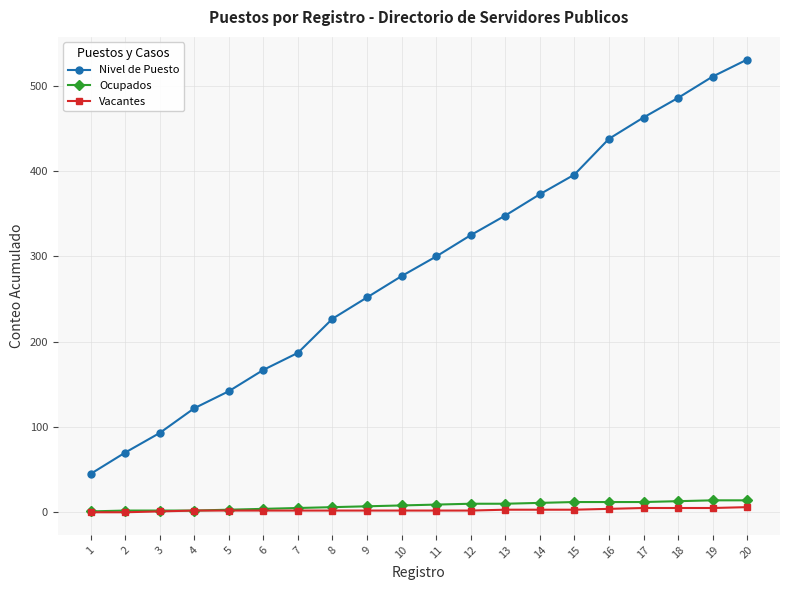

True or false: Nivel de Puesto and Vacantes cross at least once.

False